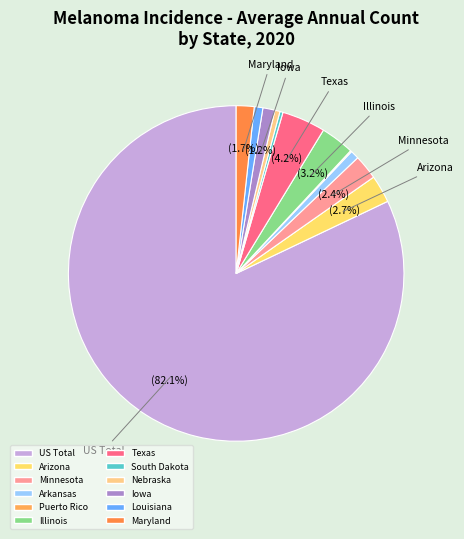

Rank the categories by value from lowest to highest.

Puerto Rico, South Dakota, Nebraska, Arkansas, Louisiana, Iowa, Maryland, Minnesota, Arizona, Illinois, Texas, US Total